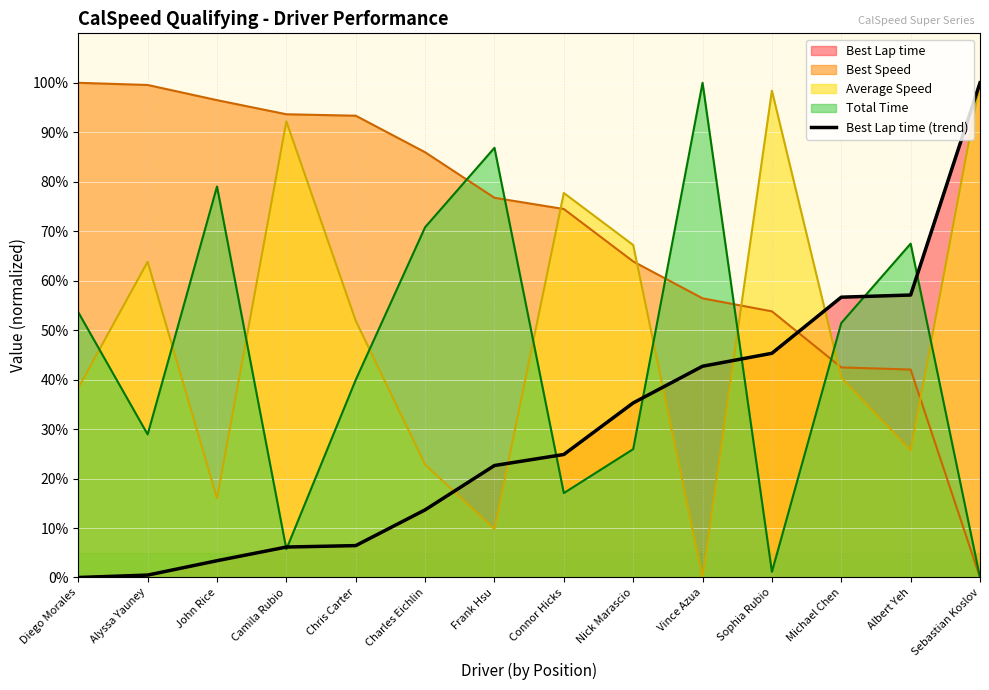

True or false: the data has more than 0 interior local peaks.

False